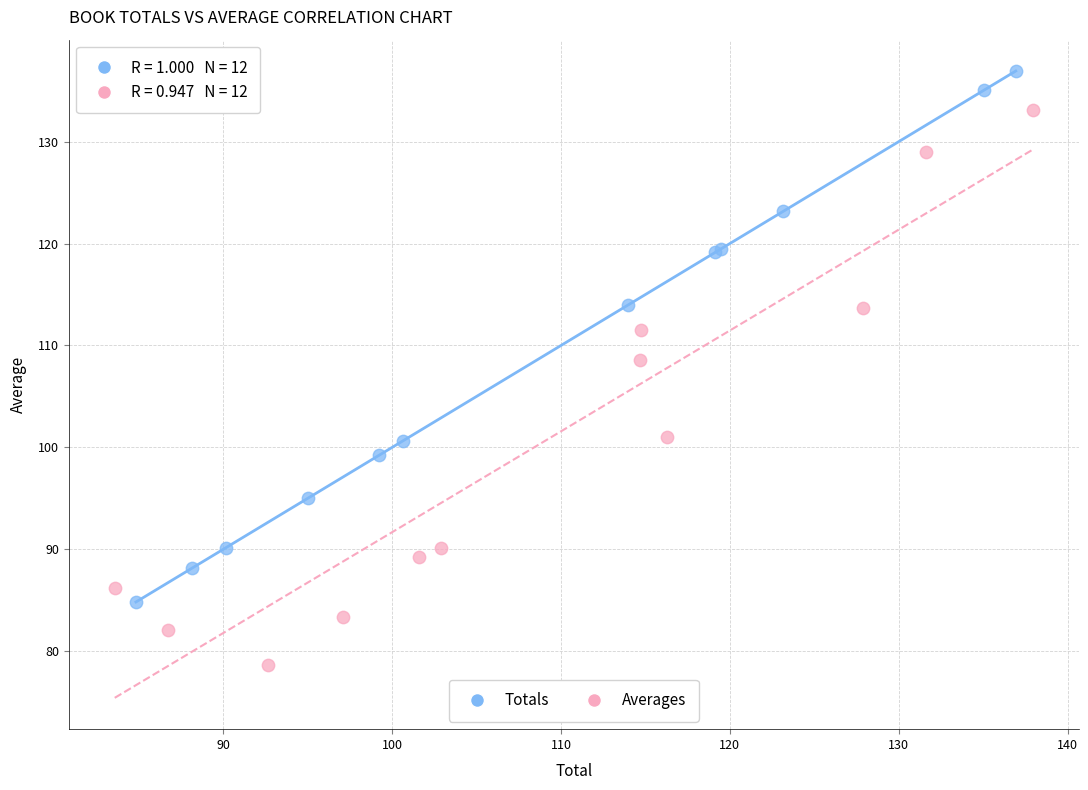

What are all the series names shown in the legend?

Totals, Averages